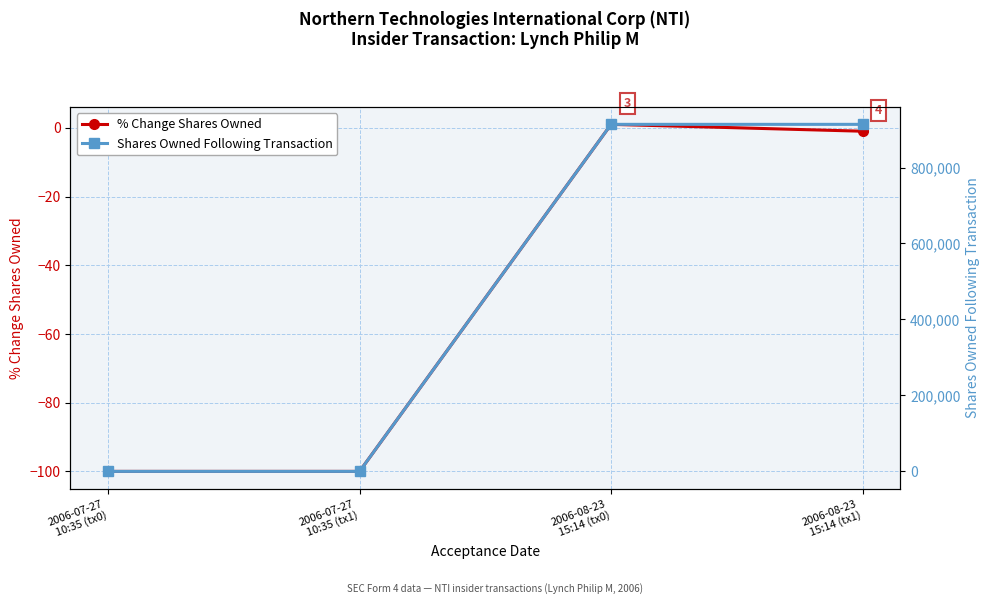

True or false: % Change Shares Owned has more than 2 points higher than both neighbors.

False